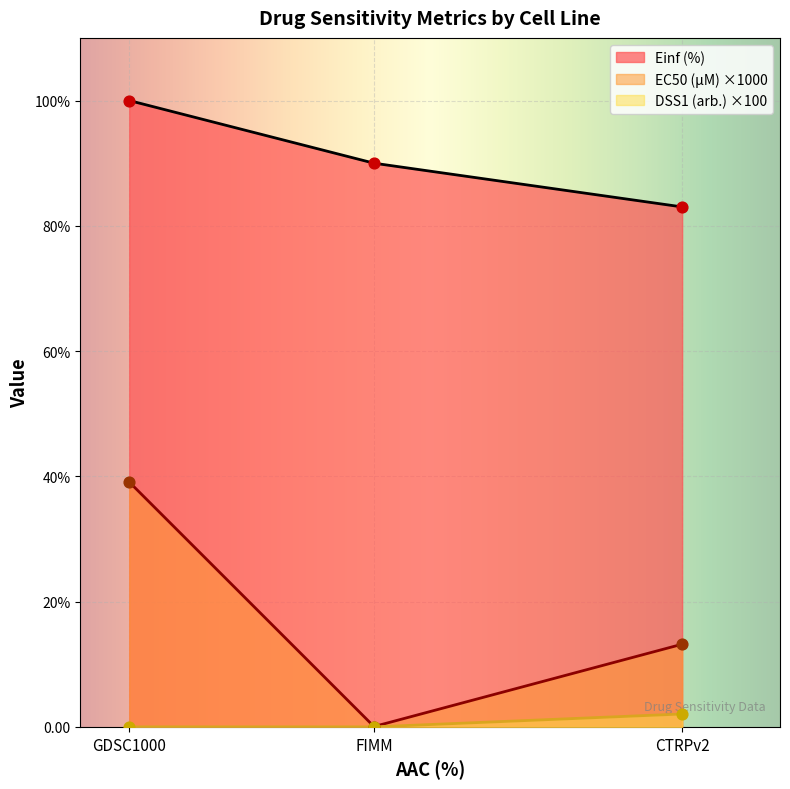

Is the value of DSS1 (arb.) at GDSC1000 greater than the value of EC50 (µM) at CTRPv2?

No